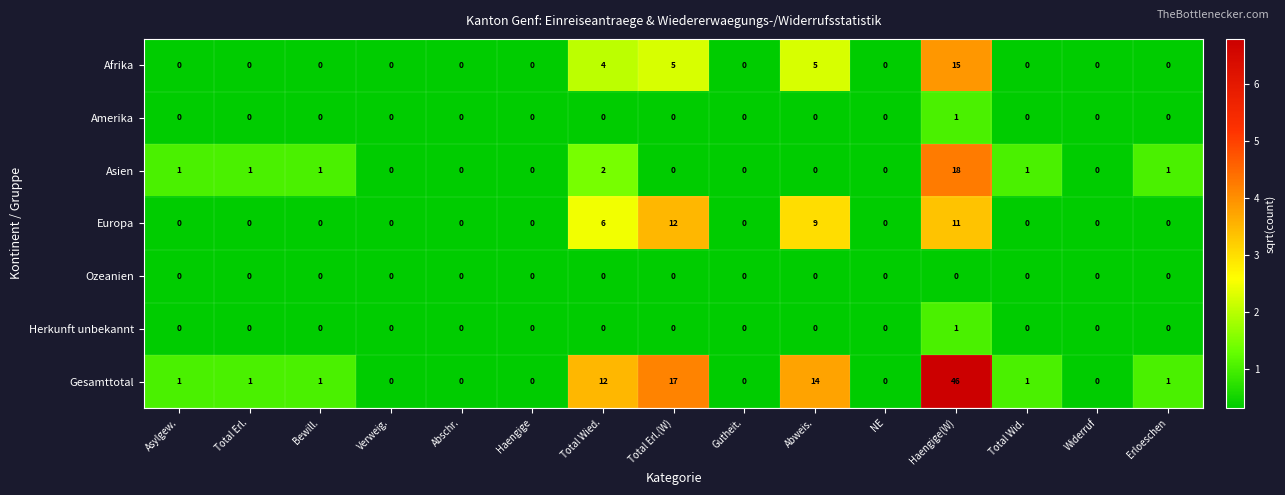

Which series has the largest range (max minus min)?

Gesamttotal